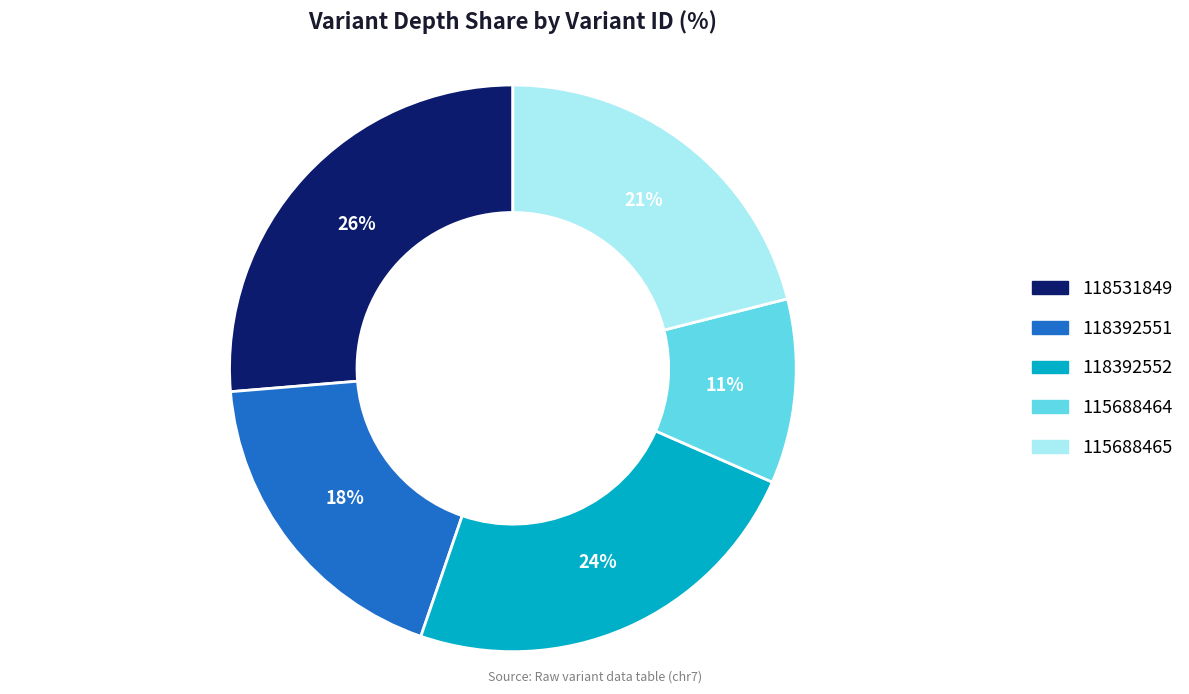

What is the largest slice in the pie chart?

118531849